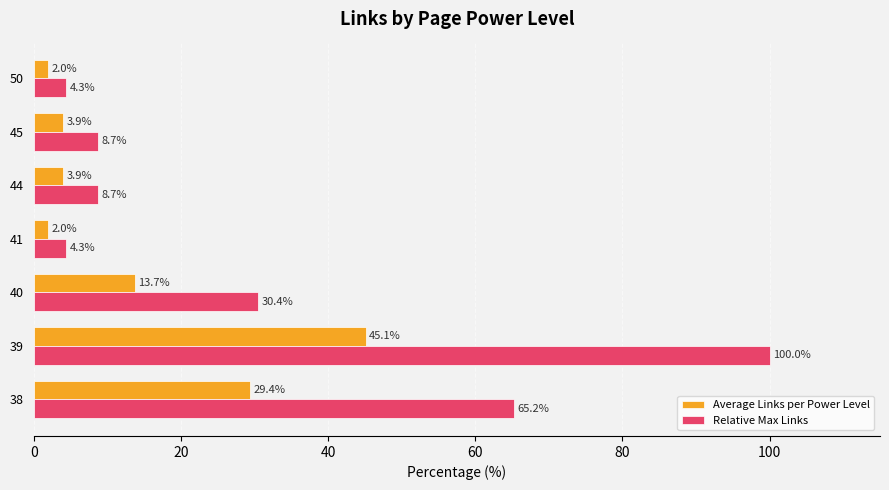

What is the maximum value for Average Links per Power Level?

45.1